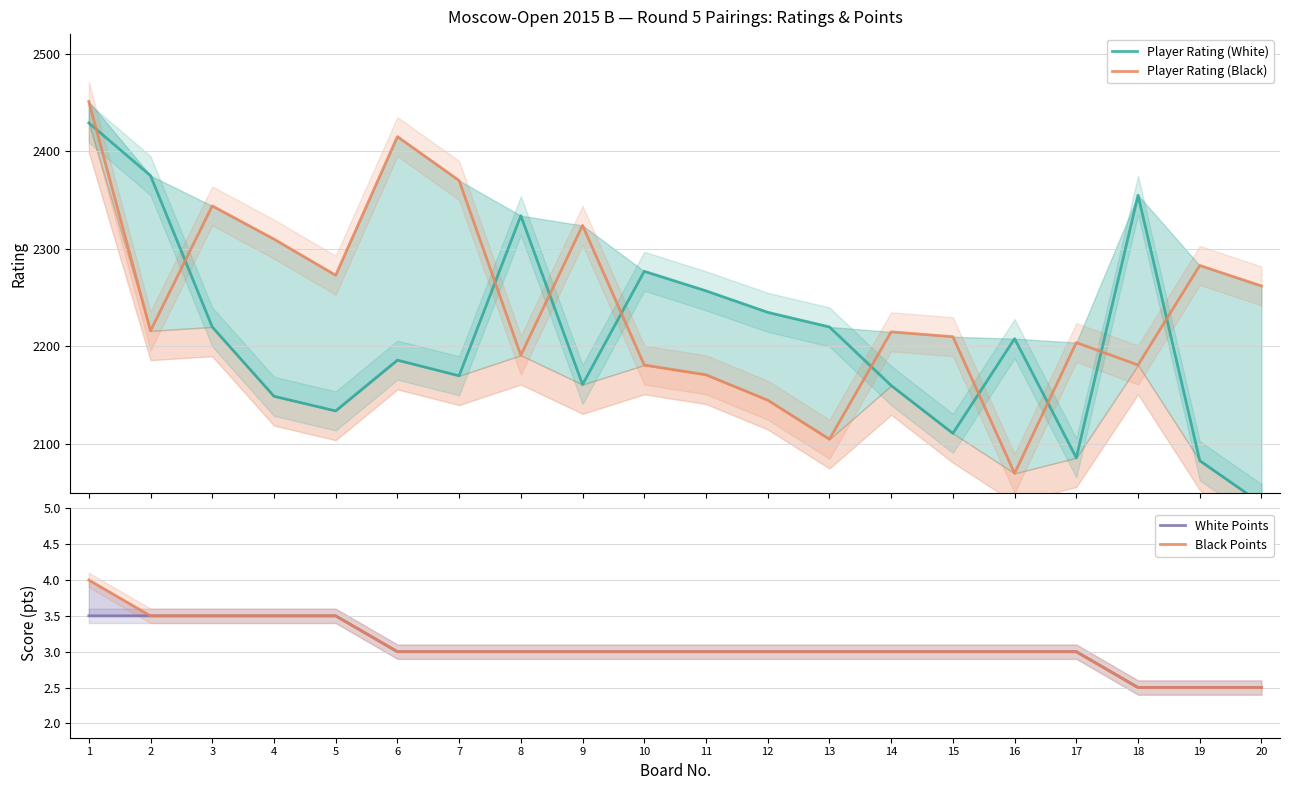

What is the difference between the maximum and second lowest values in the Player Rating (White) series?

346.0